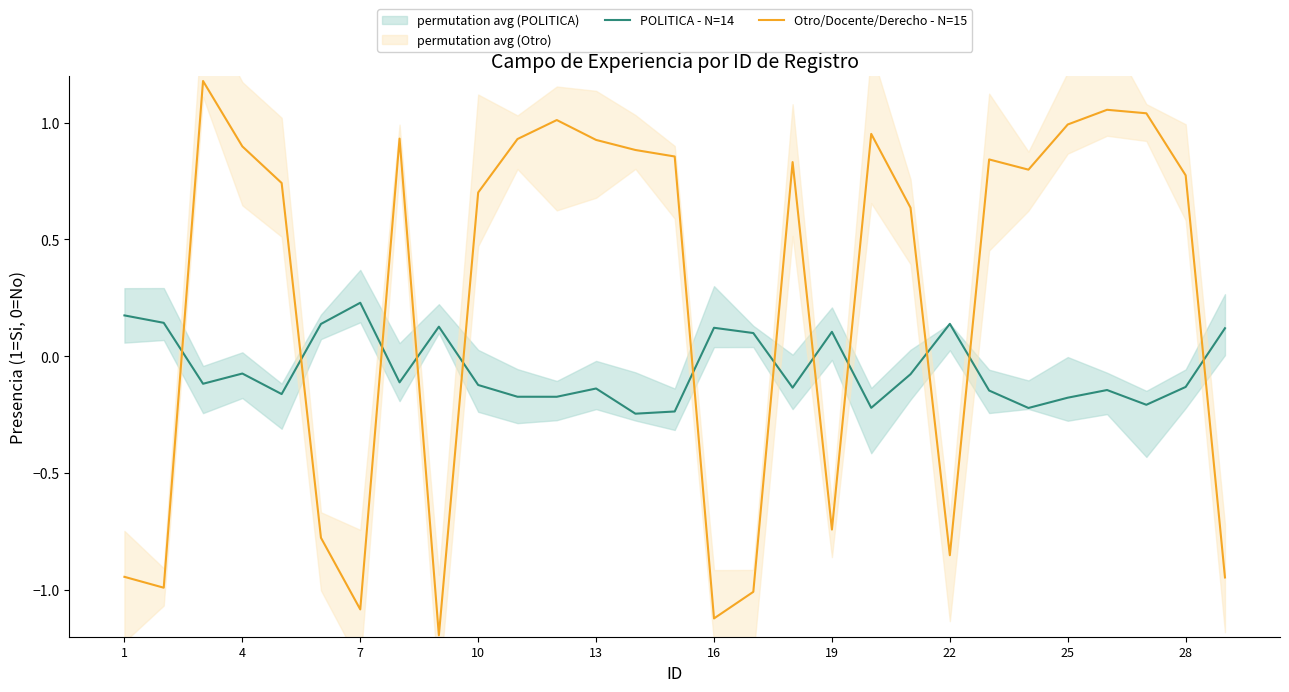

True or false: Otro/Docente/Derecho - N=15 has more than 2 interior local peaks.

True